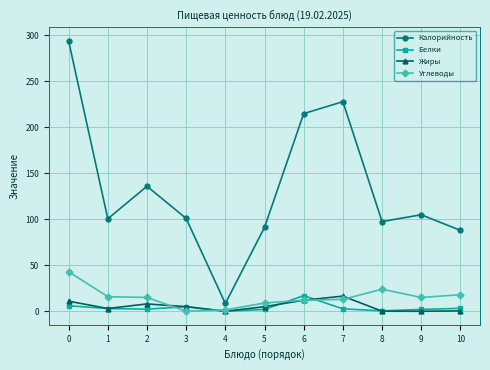

Which series has the largest total across all categories?

Калорийность